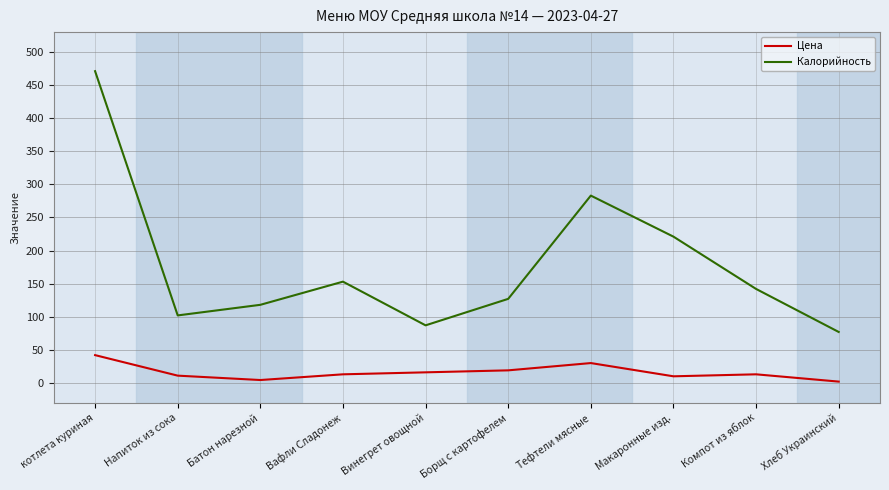

What is the lowest value of the Калорийность series?

77.0